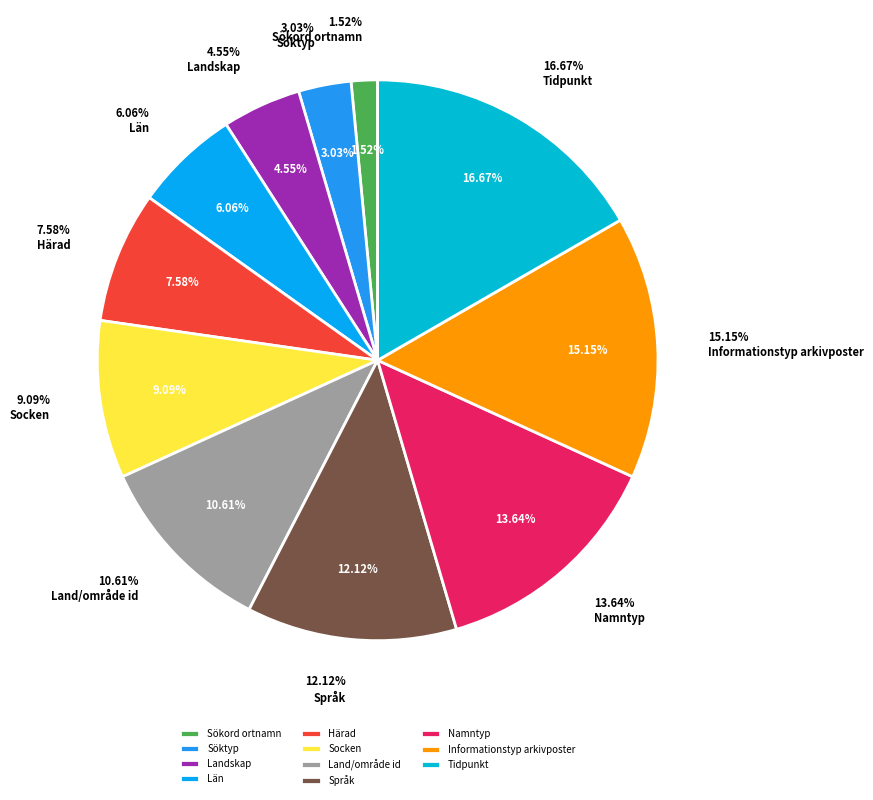

The Tidpunkt slice represents 17% of the pie. True or false?

True